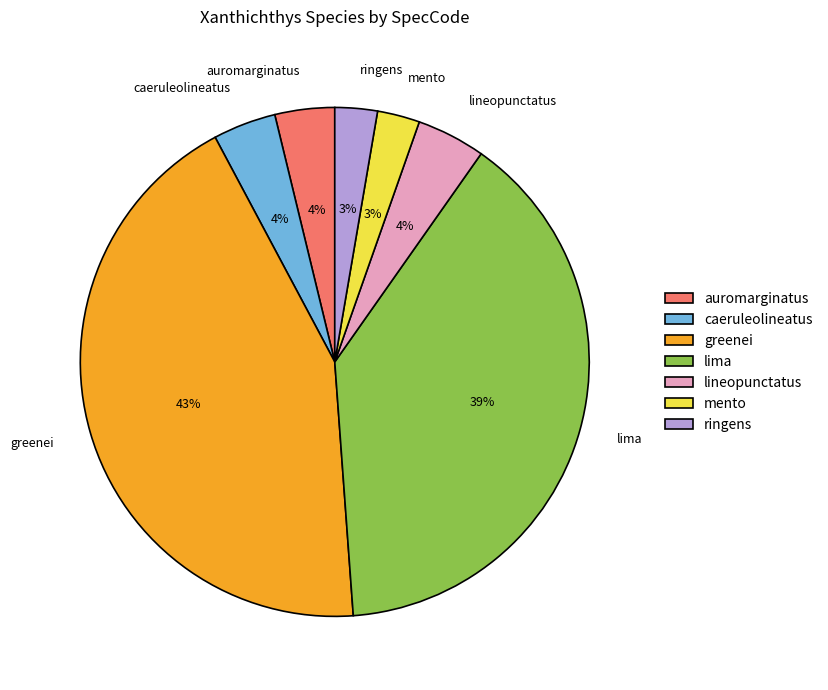

The lima slice represents 27% of the pie. True or false?

False